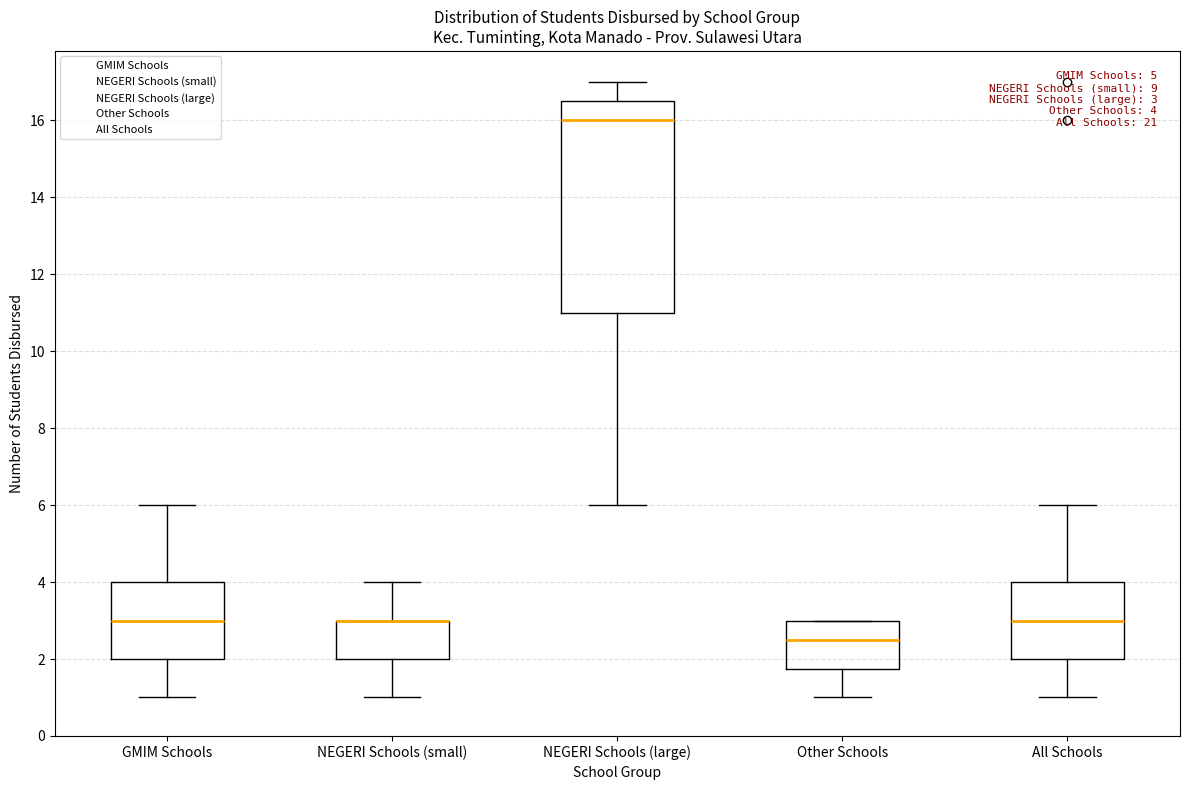

Which box is the tallest, from its lower edge to its upper edge?

NEGERI Schools (large)